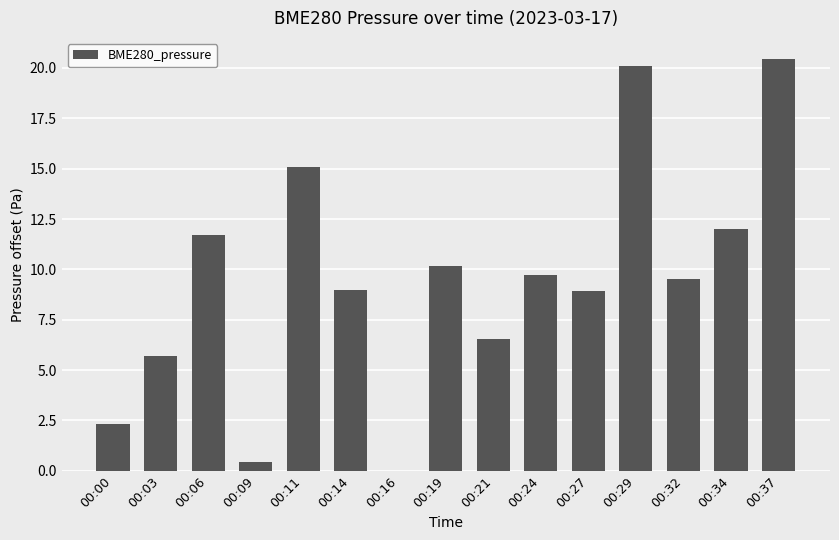

What is the average value?

9.4